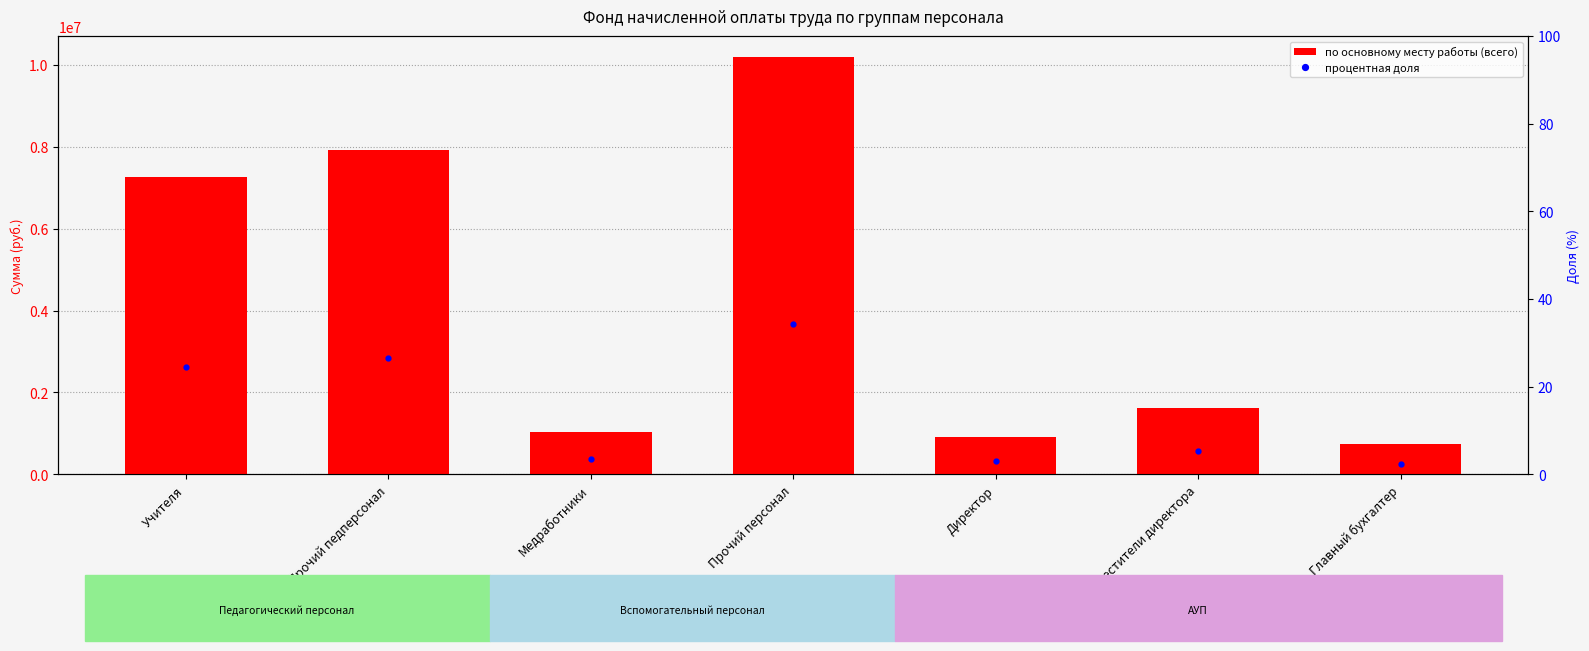

Which series has the largest total across all categories?

по основному месту работы (всего)